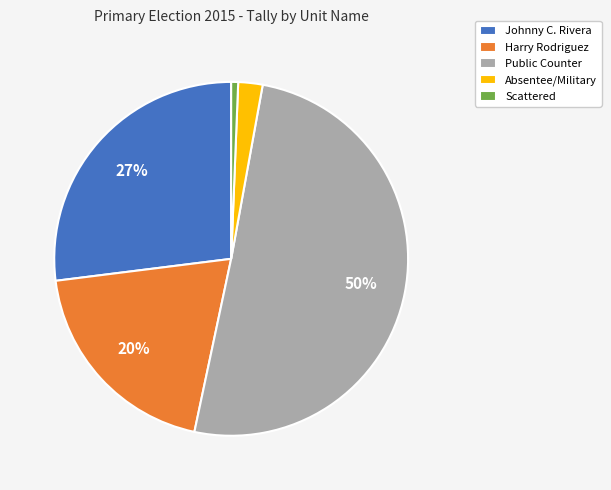

Combined, do Harry Rodriguez and Public Counter account for over 50%?

Yes